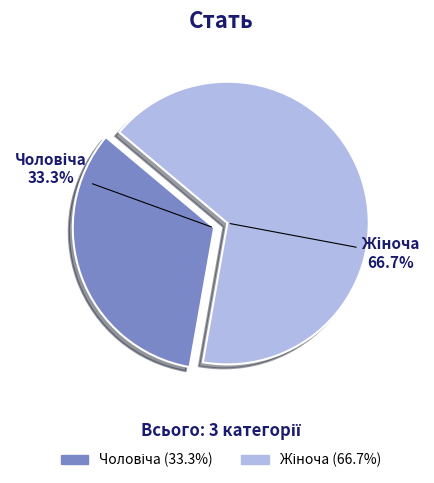

Is it true that Чоловіча is 33% of the pie?

True